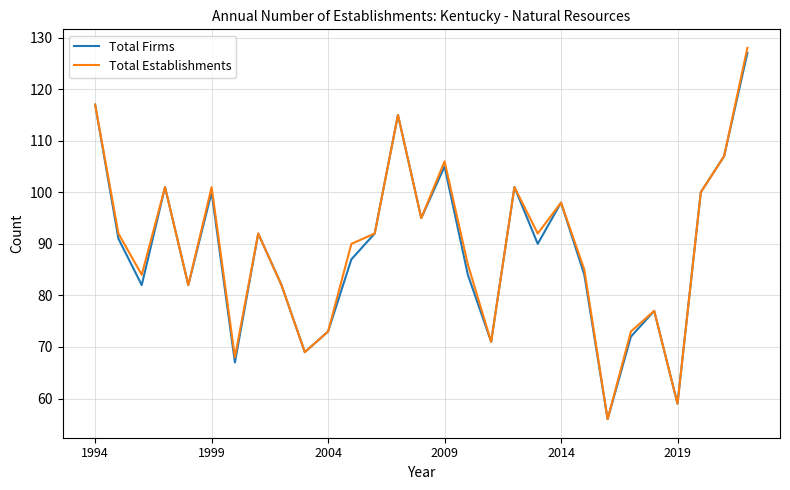

Is this an area chart (filled region under the line)?

No